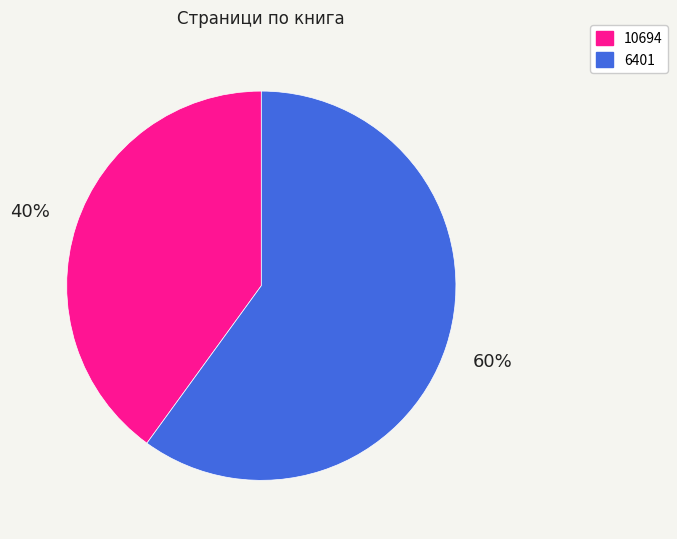

Rank the categories by value from highest to lowest.

6401, 10694